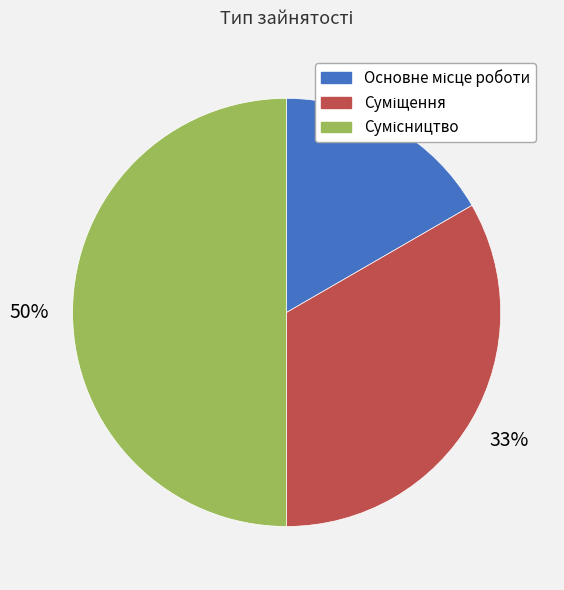

To the nearest percent, what is the average slice percentage?

33%